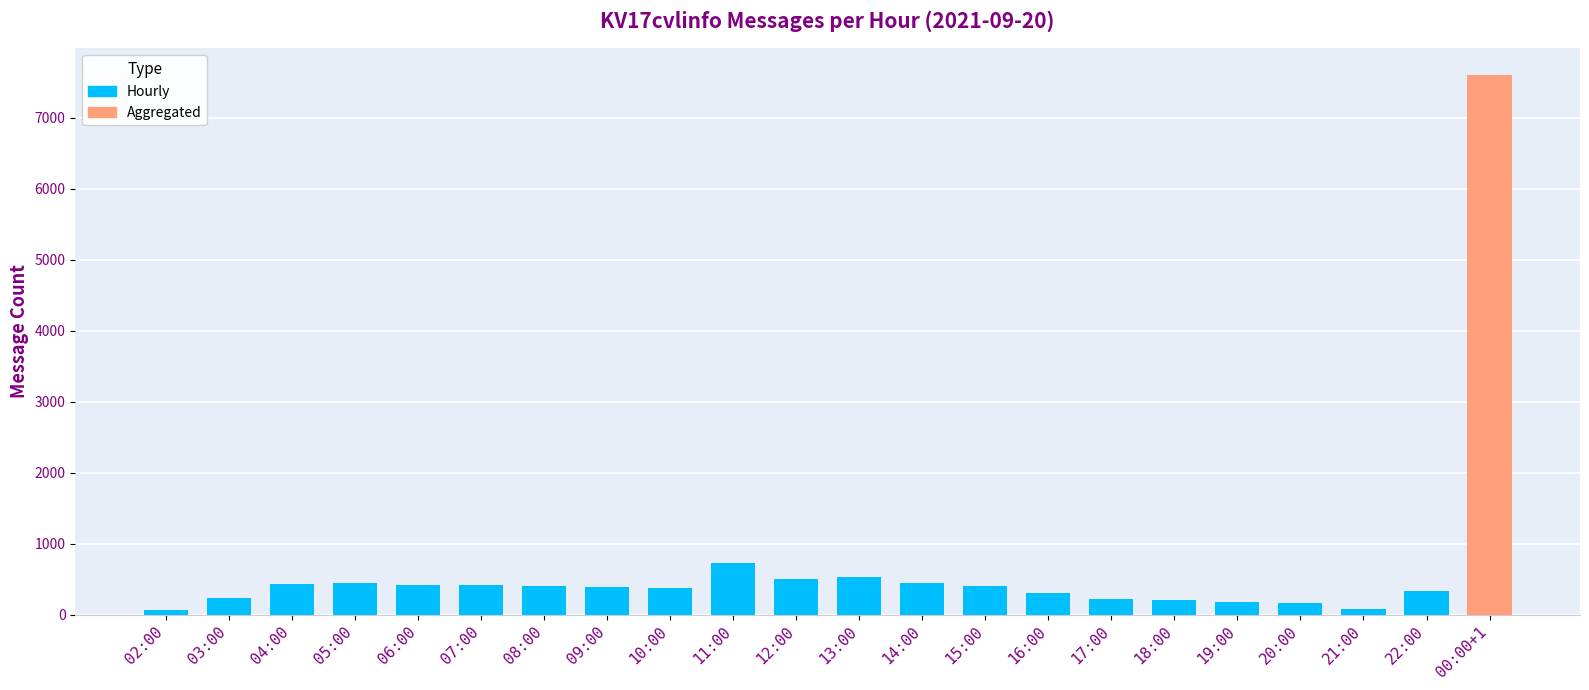

Does the chart contain stacked bars?

No